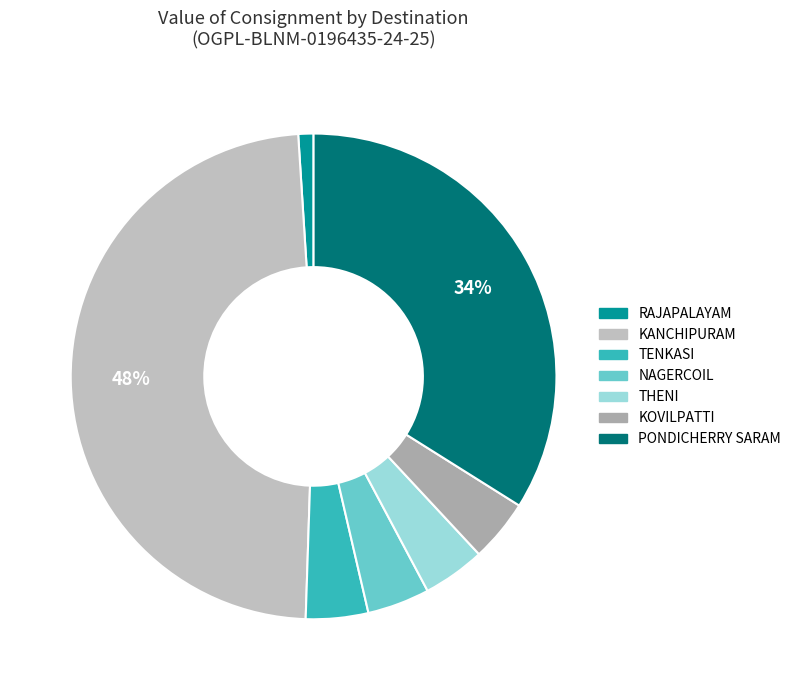

To the nearest percent, what is the difference between the RAJAPALAYAM and TENKASI slice percentages?

3%